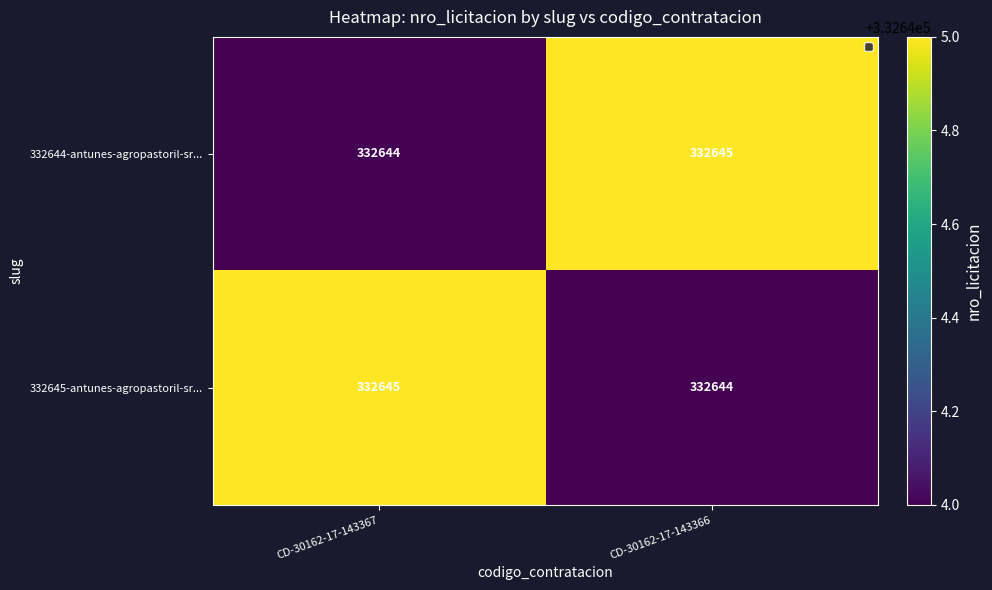

The 332645-antunes-agropastoril-sr... series shows 332645 at CD-30162-17-143367. True or false?

True